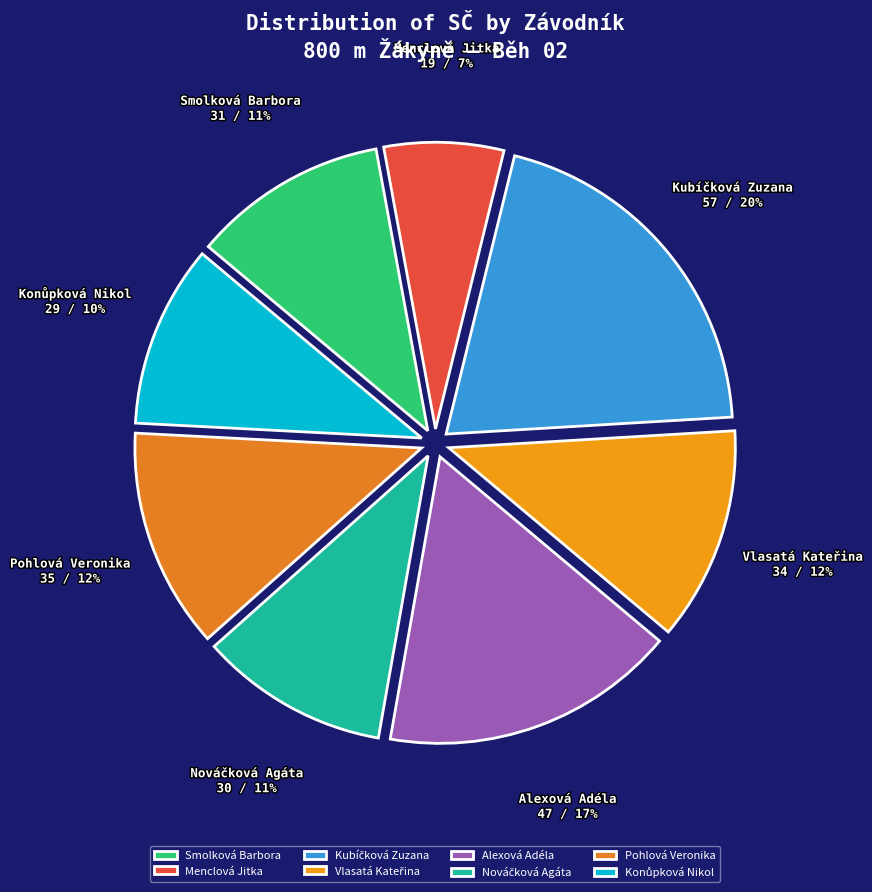

To the nearest percent, what portion does Alexová Adéla represent?

17%